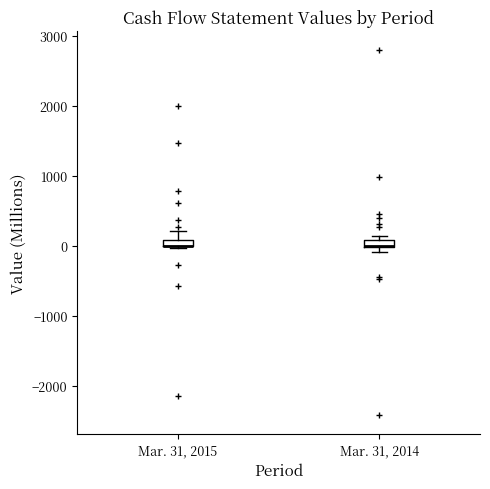

Where is the upper edge of the box for Mar. 31, 2014 on the y-axis? The values are not printed on the chart, so give them approximately, as read against the axis.

100